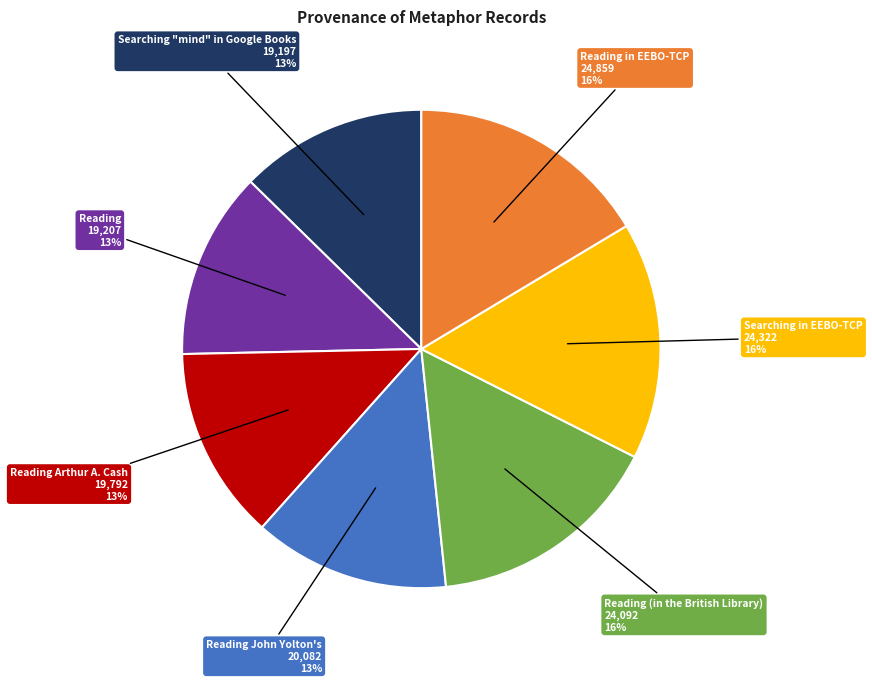

To the nearest percent, what percentage of the pie is Reading (in the British Library)?

16%